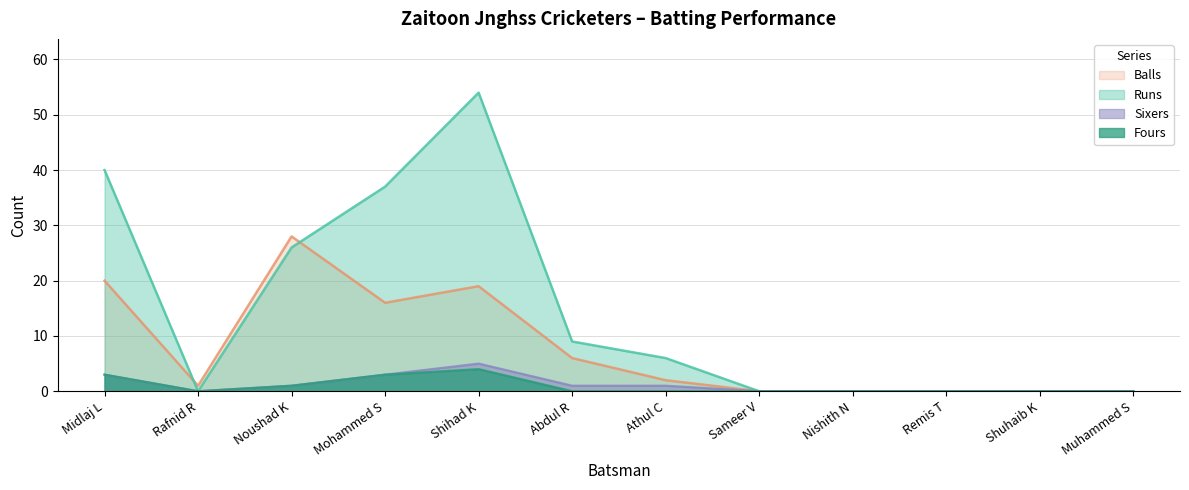

How many lines are shown in the chart?

4